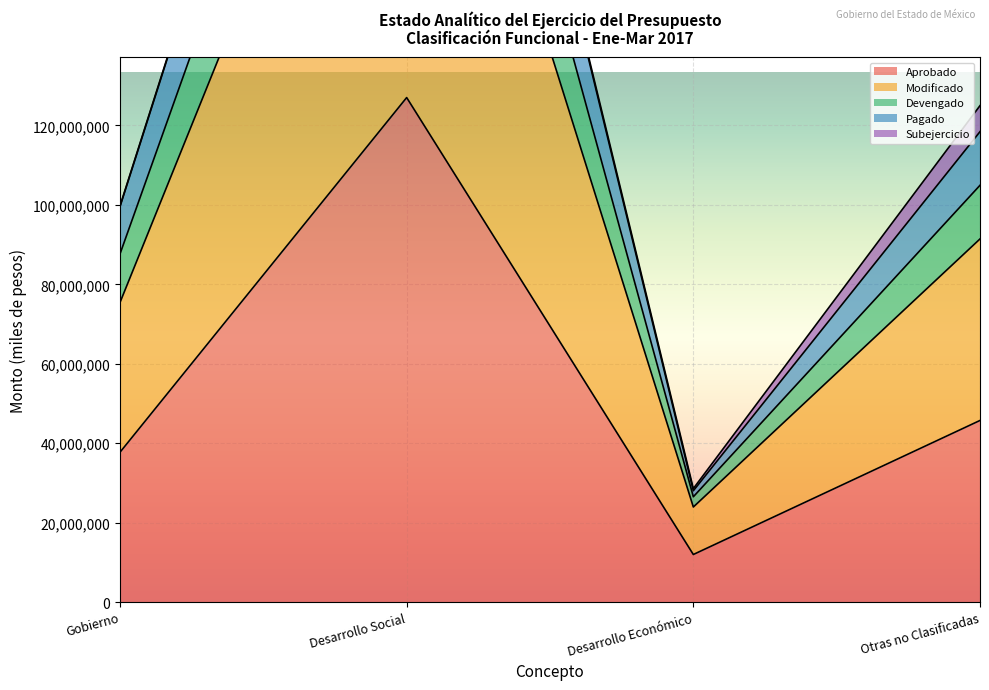

What is the difference between the highest and lowest values at Gobierno?

62028037.0